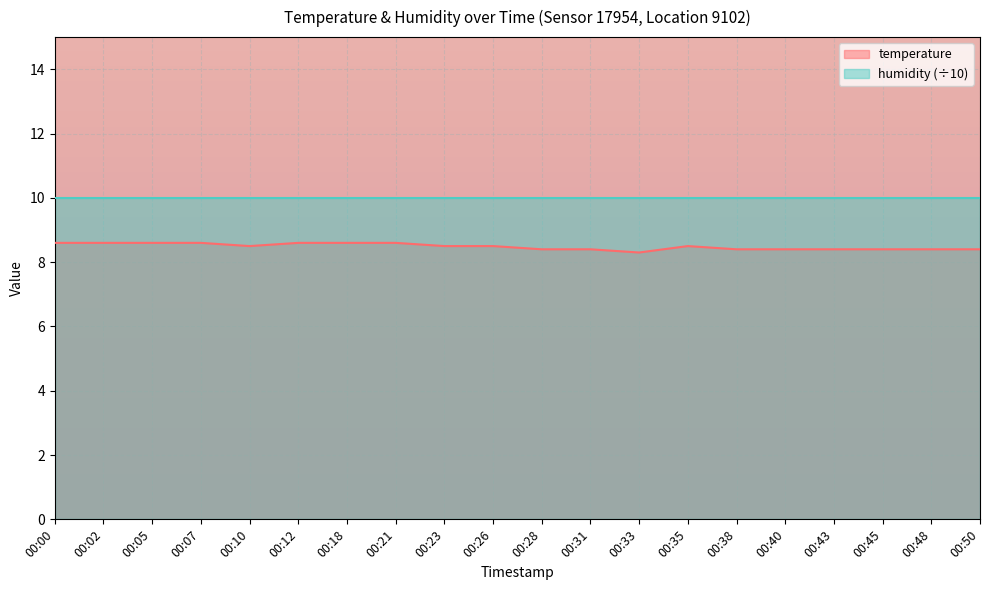

List the labels in order of value, smallest first.

00:33, 00:28, 00:31, 00:38, 00:40, 00:43, 00:45, 00:48, 00:50, 00:10, 00:23, 00:26, 00:35, 00:00, 00:02, 00:05, 00:07, 00:12, 00:18, 00:21